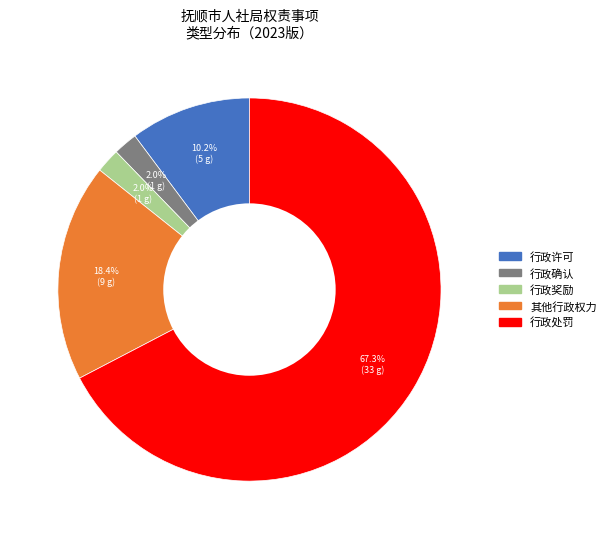

To the nearest percent, what is the difference between the 行政许可 and 行政处罚 slice percentages?

57%